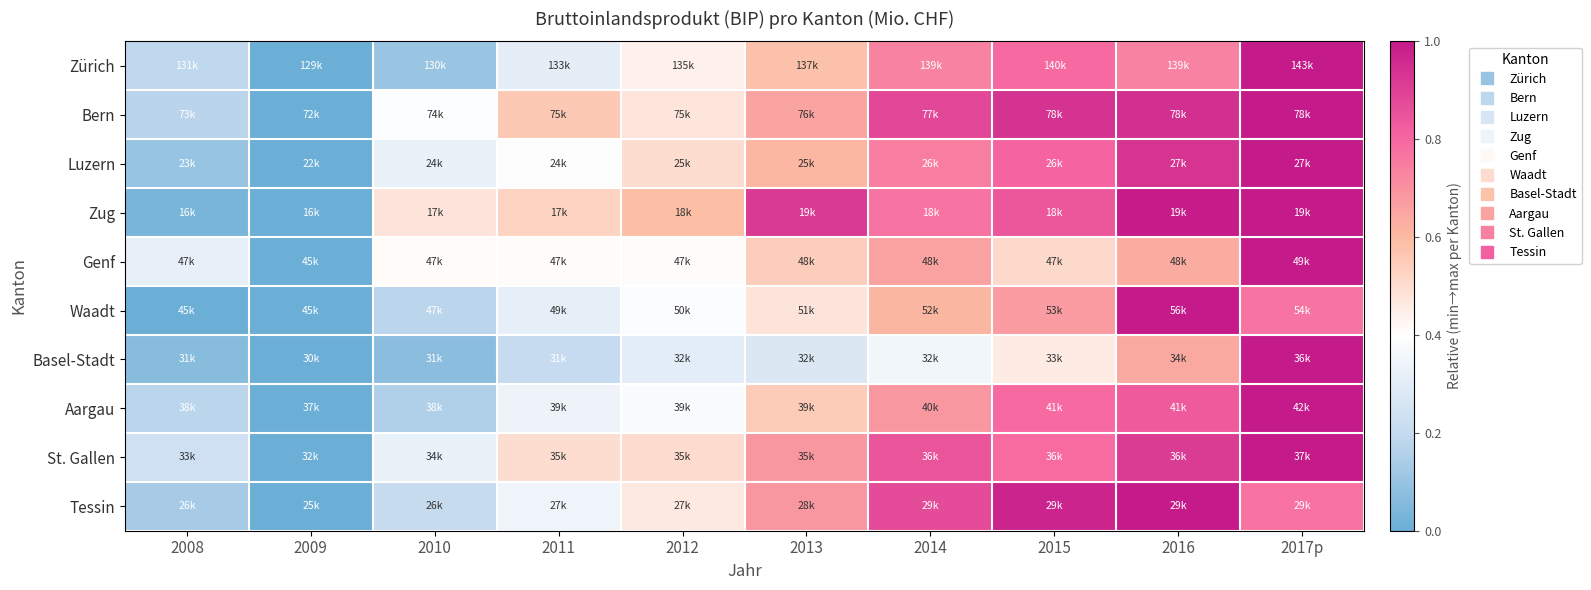

Reading right to left, list all the values displayed in this chart.

Zürich: 2017p=1.0	2016=0.7	2015=0.8	2014=0.7	2013=0.6	2012=0.4	2011=0.3	2010=0.1	2009=0.0	2008=0.2
Bern: 2017p=1.0	2016=0.9	2015=0.9	2014=0.9	2013=0.7	2012=0.5	2011=0.6	2010=0.4	2009=0.0	2008=0.2
Luzern: 2017p=1.0	2016=0.9	2015=0.8	2014=0.7	2013=0.6	2012=0.5	2011=0.4	2010=0.3	2009=0.0	2008=0.1
Zug: 2017p=1.0	2016=1.0	2015=0.8	2014=0.8	2013=0.9	2012=0.6	2011=0.5	2010=0.5	2009=0.0	2008=0.0
Genf: 2017p=1.0	2016=0.6	2015=0.5	2014=0.7	2013=0.5	2012=0.4	2011=0.4	2010=0.4	2009=0.0	2008=0.3
Waadt: 2017p=0.8	2016=1.0	2015=0.7	2014=0.6	2013=0.5	2012=0.4	2011=0.3	2010=0.2	2009=0.0	2008=0.0
Basel-Stadt: 2017p=1.0	2016=0.6	2015=0.5	2014=0.4	2013=0.3	2012=0.3	2011=0.2	2010=0.1	2009=0.0	2008=0.1
Aargau: 2017p=1.0	2016=0.8	2015=0.8	2014=0.7	2013=0.5	2012=0.4	2011=0.3	2010=0.2	2009=0.0	2008=0.2
St. Gallen: 2017p=1.0	2016=0.9	2015=0.8	2014=0.9	2013=0.7	2012=0.5	2011=0.5	2010=0.3	2009=0.0	2008=0.2
Tessin: 2017p=0.8	2016=1.0	2015=1.0	2014=0.9	2013=0.7	2012=0.5	2011=0.3	2010=0.2	2009=0.0	2008=0.1